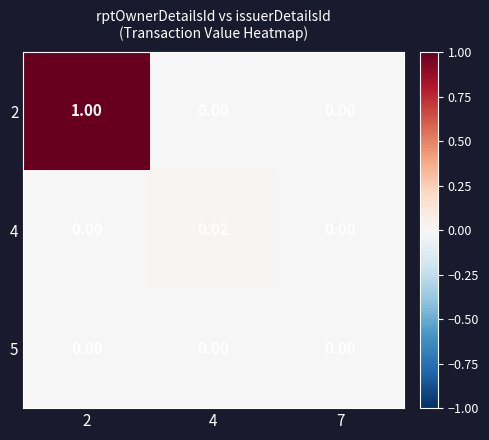

What is the total value across all series at 2?

1.0